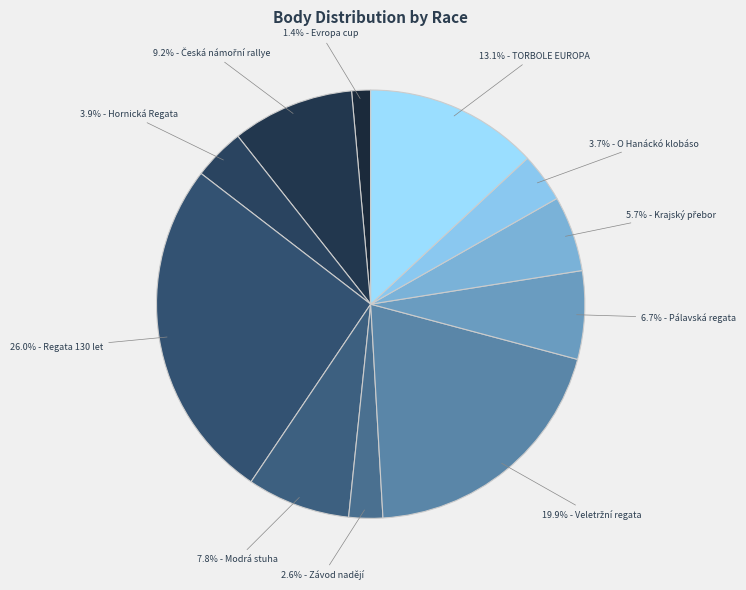

Rank the categories by value from highest to lowest.

Regata 130 let (231323), Veletržní regata (232125), TORBOLE EUROPA (234026), Česká námořní rallye (236201), Modrá stuha (232207), Pálavská regata (232108), Krajský přebor (232175), Hornická Regata (232441), O Hanáckó klobáso (232301), Závod nadějí (232007), Evropa cup (231415)